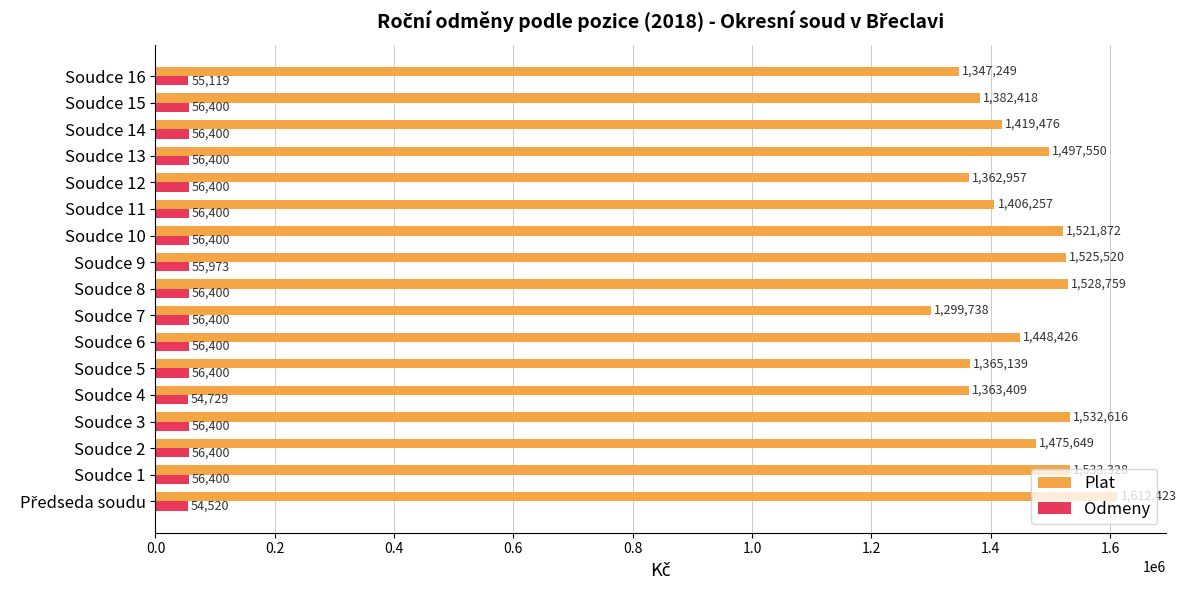

At how many categories does at least one series exceed 976460?

17